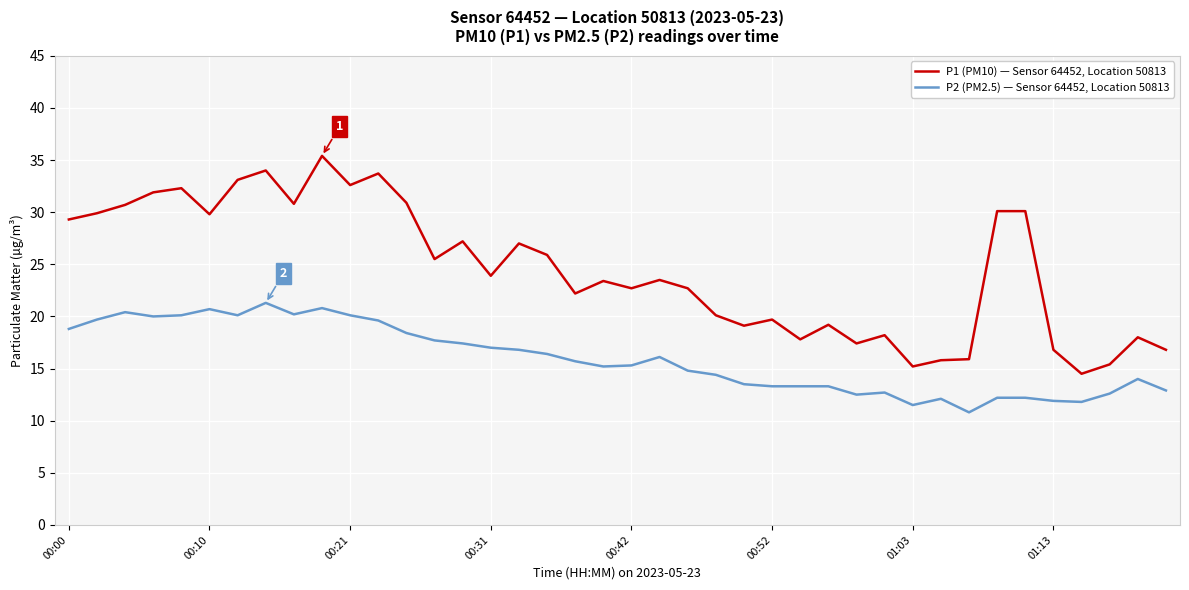

Rank the series by their maximum value, from lowest to highest.

P2 (PM2.5) — Sensor 64452, Location 50813, P1 (PM10) — Sensor 64452, Location 50813